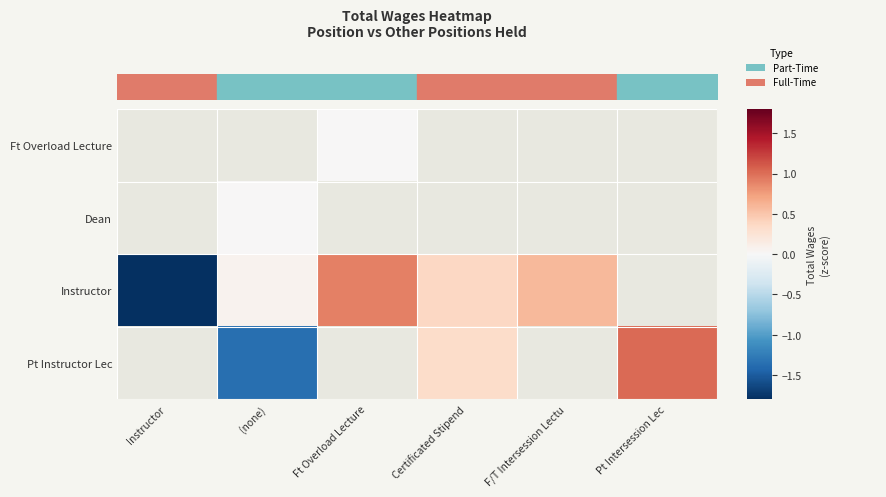

What value does the Pt Instructor Lec series have at Pt Intersession Lec?

1.0